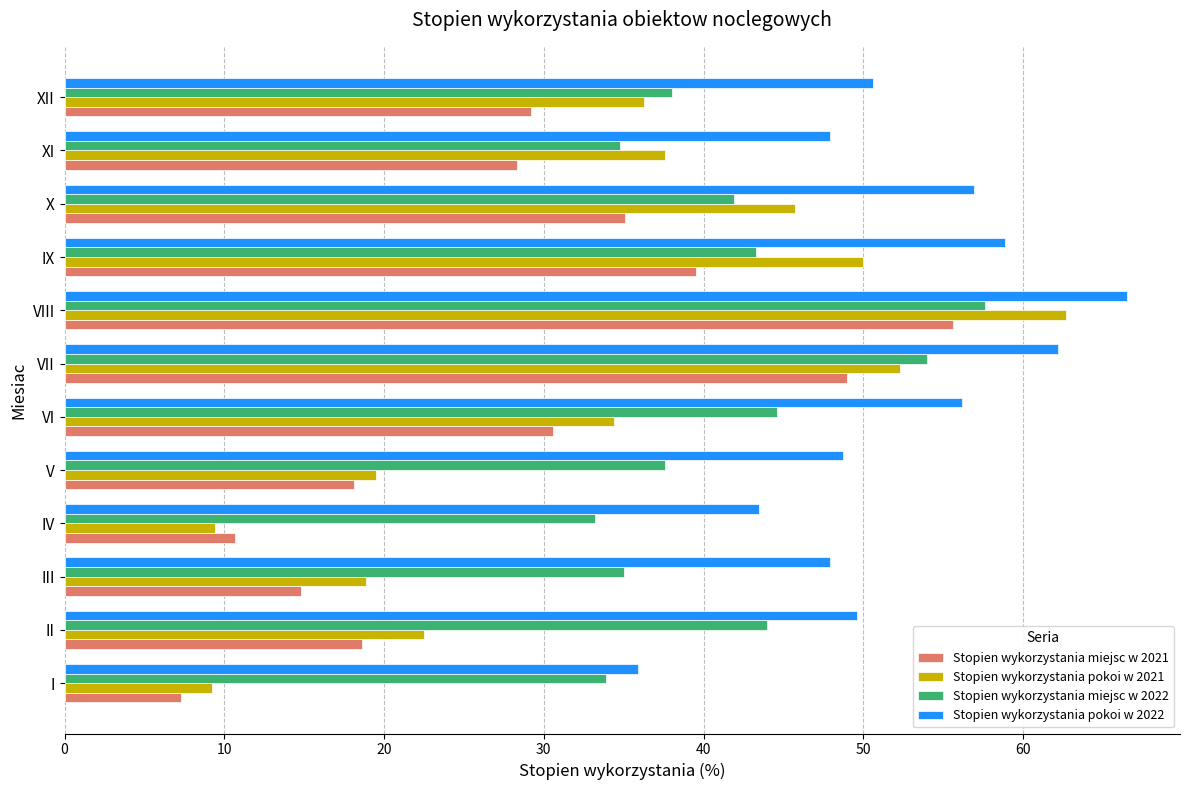

What is the difference between the maximum and minimum values in the Stopien wykorzystania miejsc w 2022 series?

24.4